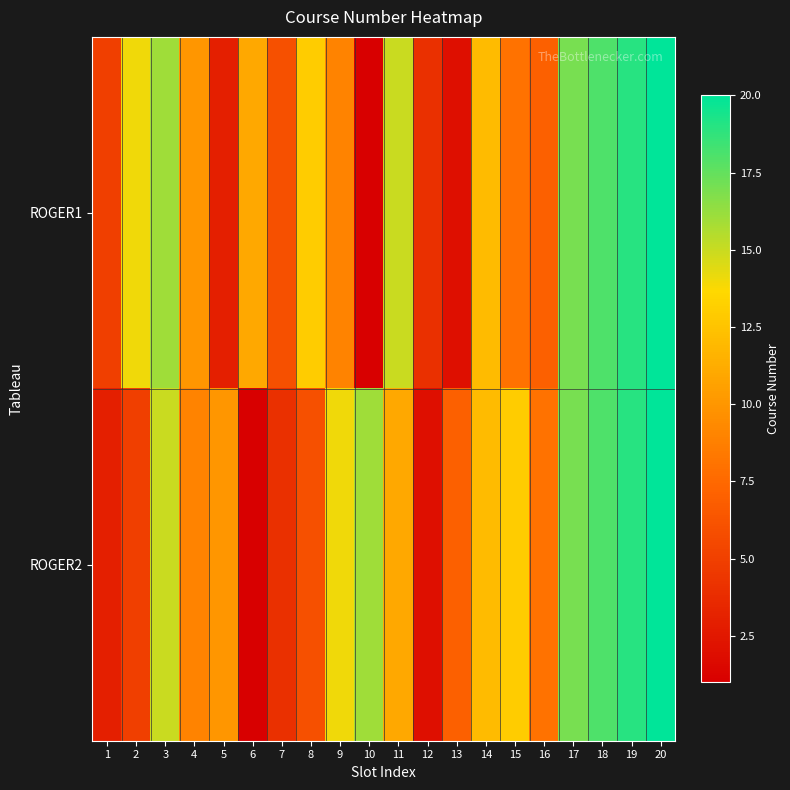

Reading left to right, what are all the values shown in this chart?

ROGER1: 1=5	2=14	3=16	4=10	5=3	6=11	7=6	8=13	9=9	10=1	11=15	12=4	13=2	14=12	15=8	16=7	17=17	18=18	19=19	20=20
ROGER2: 1=3	2=5	3=15	4=9	5=10	6=1	7=4	8=6	9=14	10=16	11=11	12=2	13=7	14=12	15=13	16=8	17=17	18=18	19=19	20=20